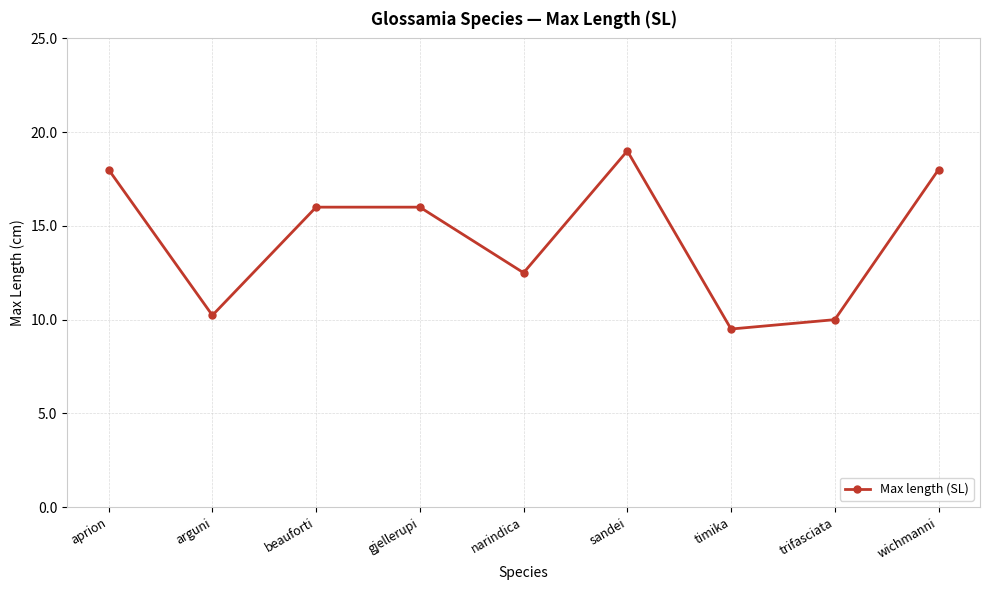

Between sandei and arguni, which is larger?

sandei